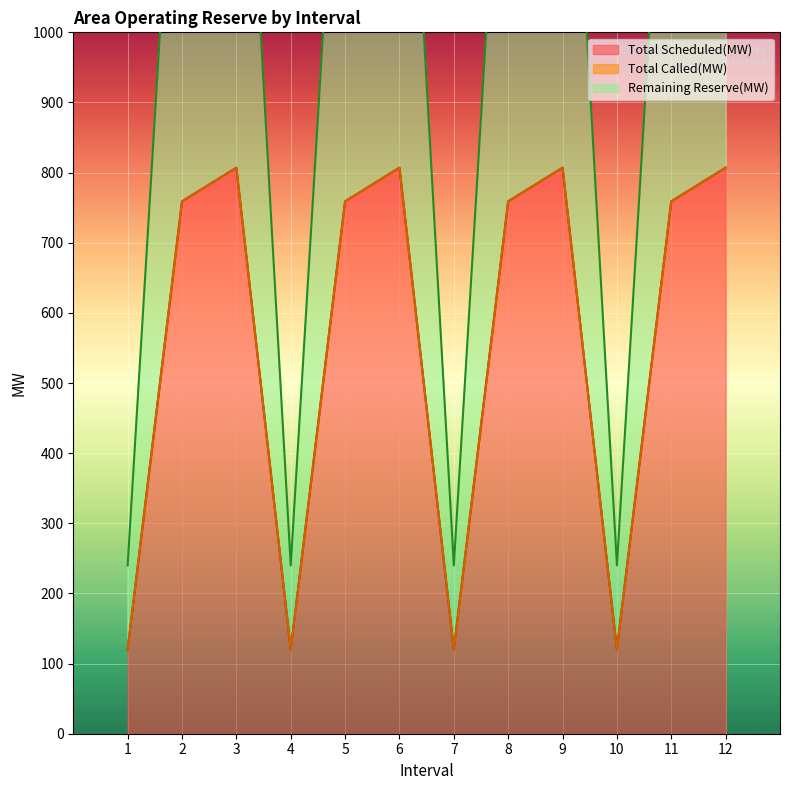

What is the lowest value of the Total Scheduled(MW) series?

120